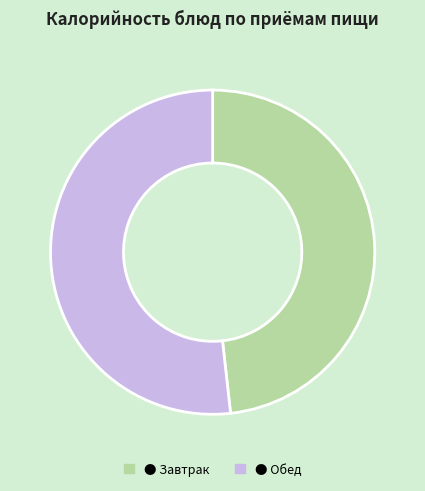

Does any single category account for the majority?

Yes